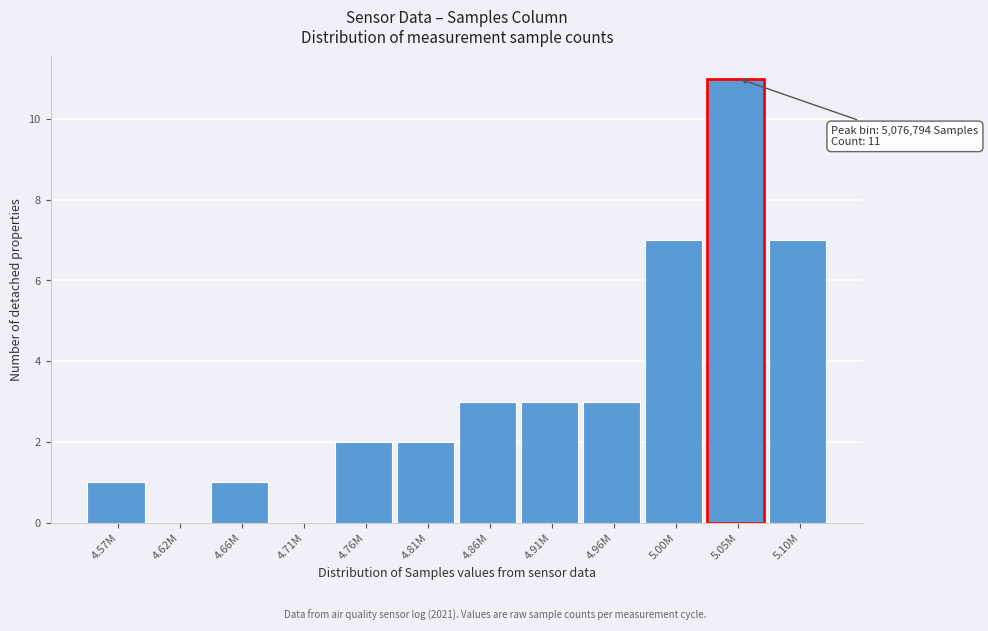

Reading right to left, what are all the values shown in this chart?

5.10M=7	5.05M=11	5.00M=7	4.96M=3	4.91M=3	4.86M=3	4.81M=2	4.76M=2	4.71M=0	4.66M=1	4.62M=0	4.57M=1